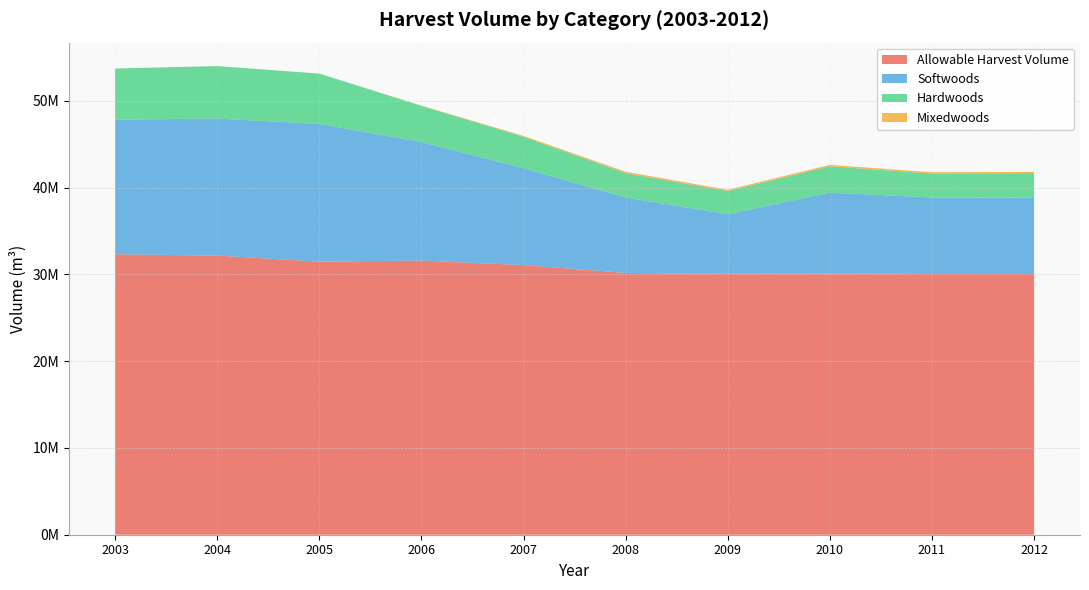

Reading right to left, transcribe all the data shown in this chart.

Allowable Harvest Volume: 30050863	30050863	30116289	30069933	30181321	31079639	31601110	31474736	32174876	32326332
Softwoods: 8809836	8822361	9315658	6876605	8687983	11170767	13664748	15874744	15802838	15510581
Hardwoods: 2822315	2752006	3040221	2666494	2805910	3616473	4170760	5804041	6041700	5902339
Mixedwoods: 140625	163789	159884	148159	164347	108336	22389	3206	2131	0